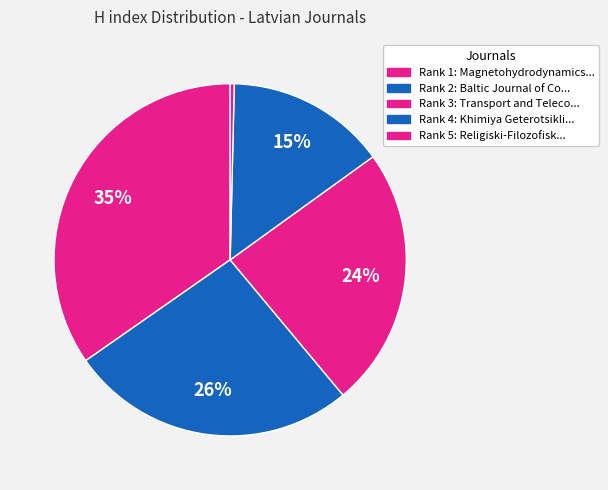

How many segments does this pie chart have?

5